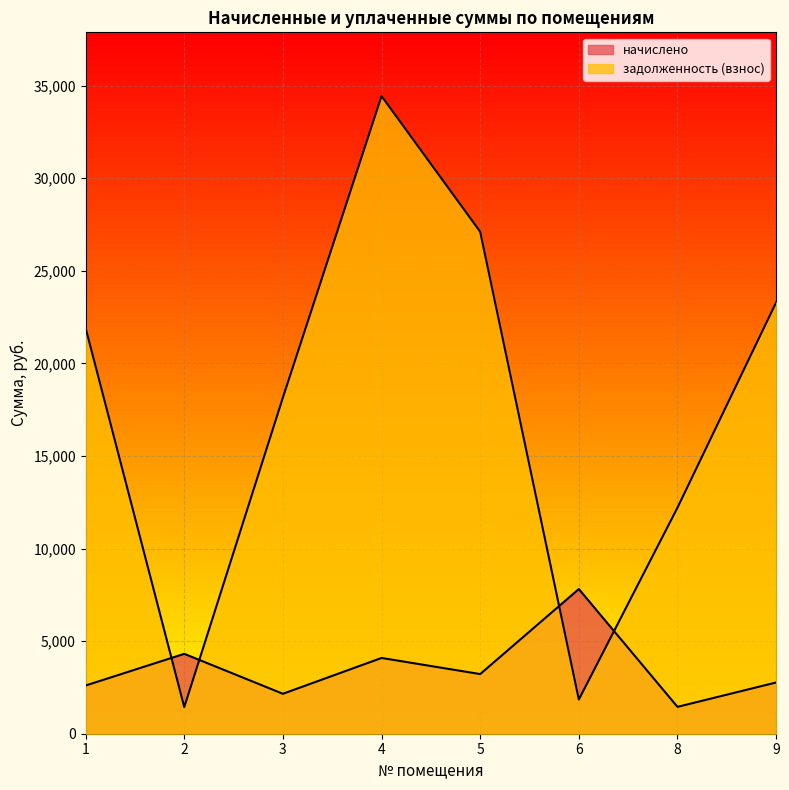

What is the sum of all задолженность (взнос) values?

140412.7